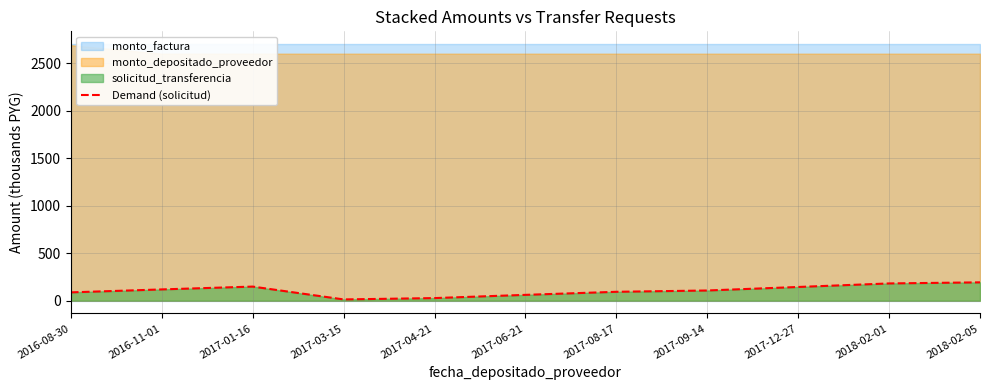

Reading left to right, extract all data points from this chart.

87.4	118.5	148.3	13.1	27.3	61.2	93.4	107.2	144.2	181.4	192.9